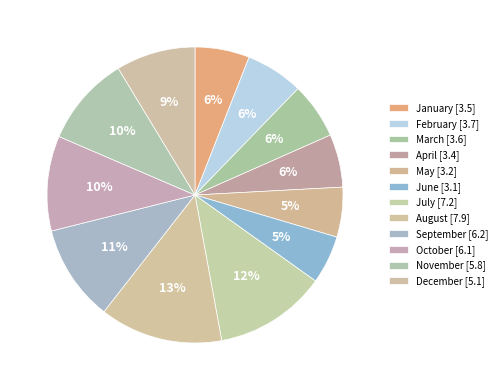

What is the ratio of the value at June to the value at December?

0.6